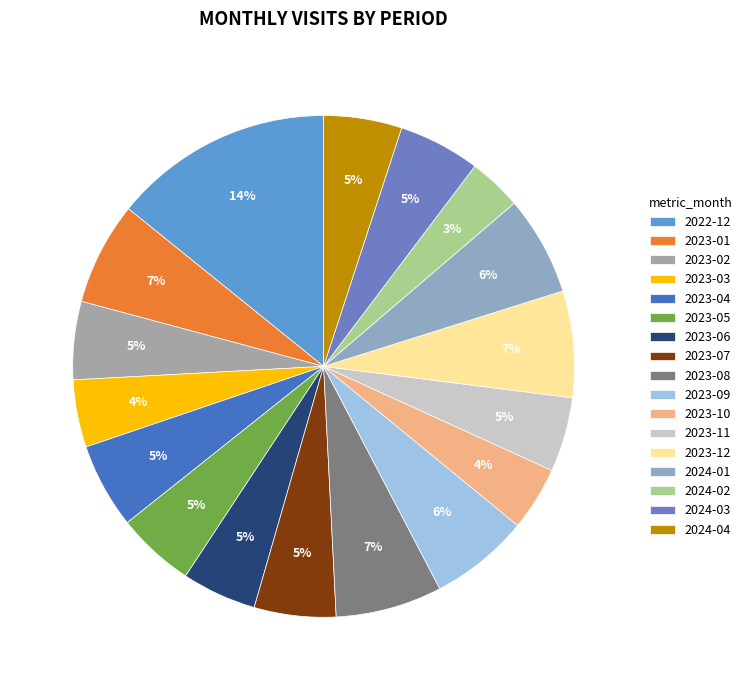

What is the total percentage of 2023-07 and 2023-09?

11.7%